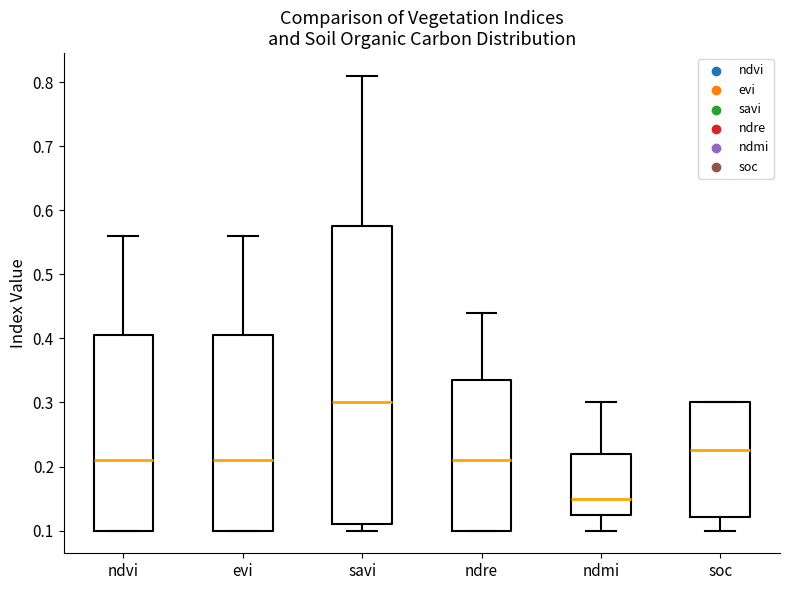

Where does the median line of the box for evi sit on the y-axis? The values are not printed on the chart, so give them approximately, as read against the axis.

0.21